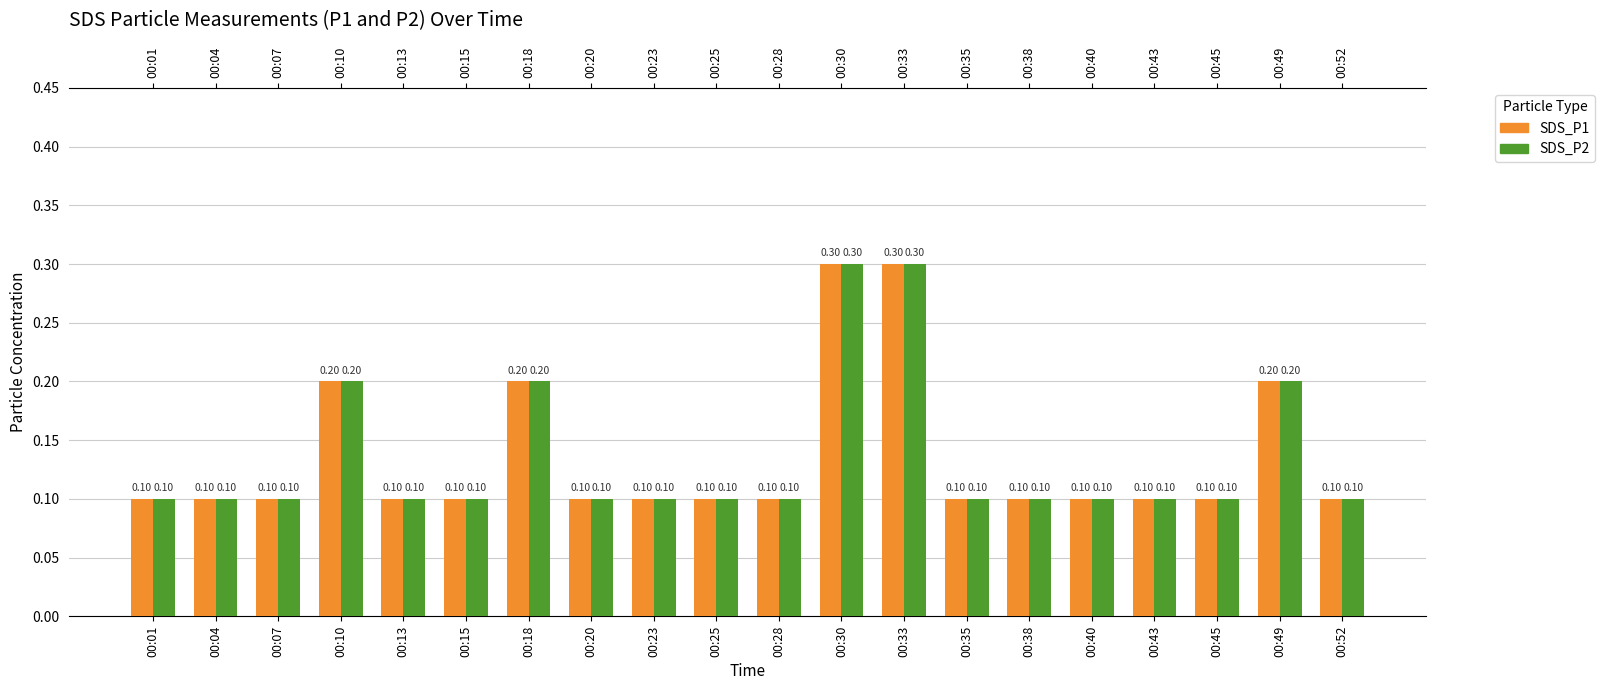

Count the SDS_P2 values in the range 0 to 1.

20